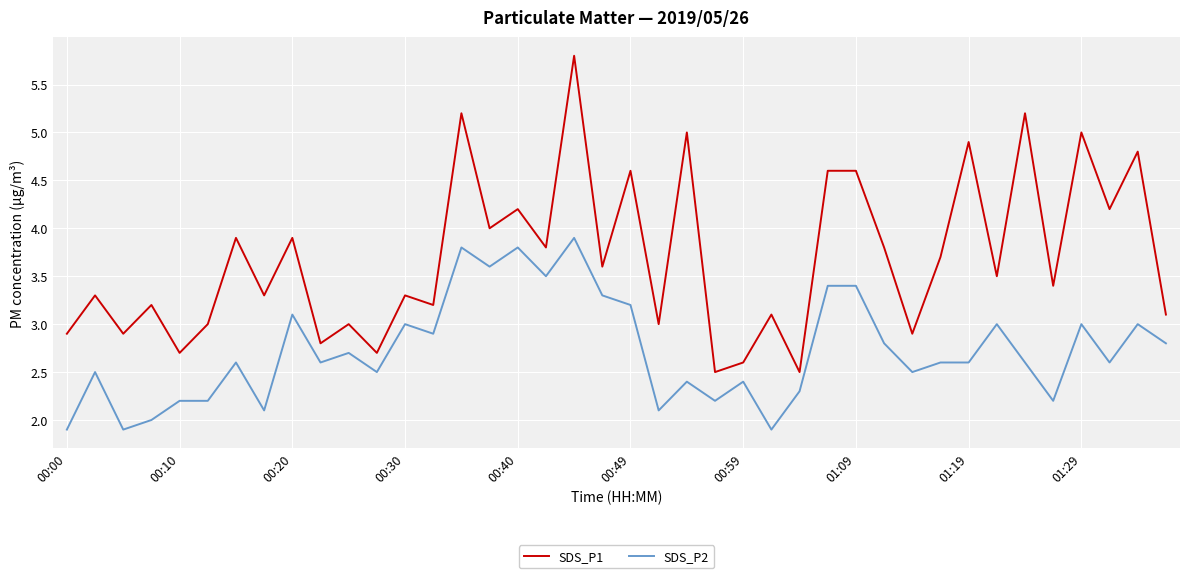

What is the sum of all SDS_P1 values?

147.7